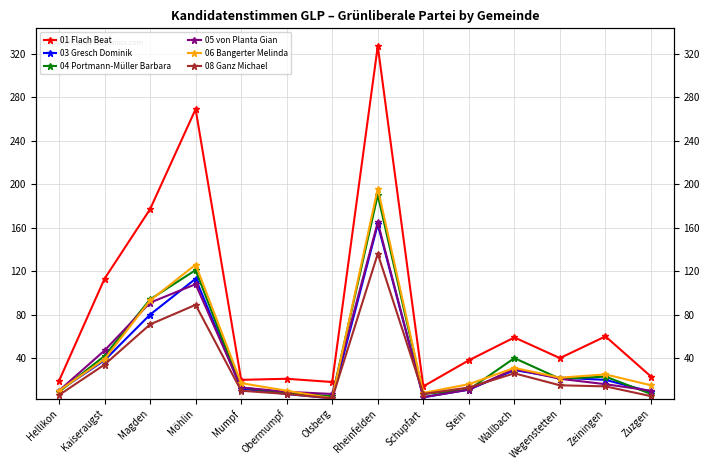

True or false: 08 Ganz Michael and 06 Bangerter Melinda intersect in this chart.

False